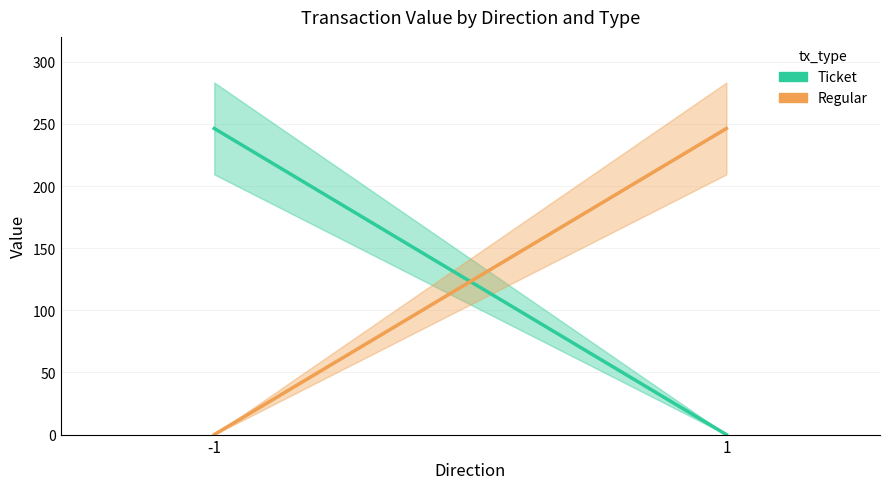

Between -1 and 1, which series saw the biggest shift?

Ticket